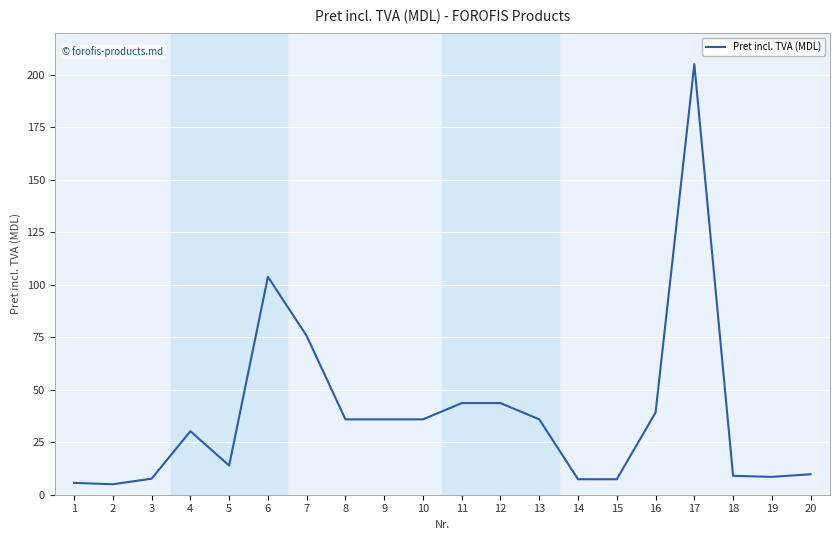

The chart shows a value of 9.8 at 20. True or false?

True